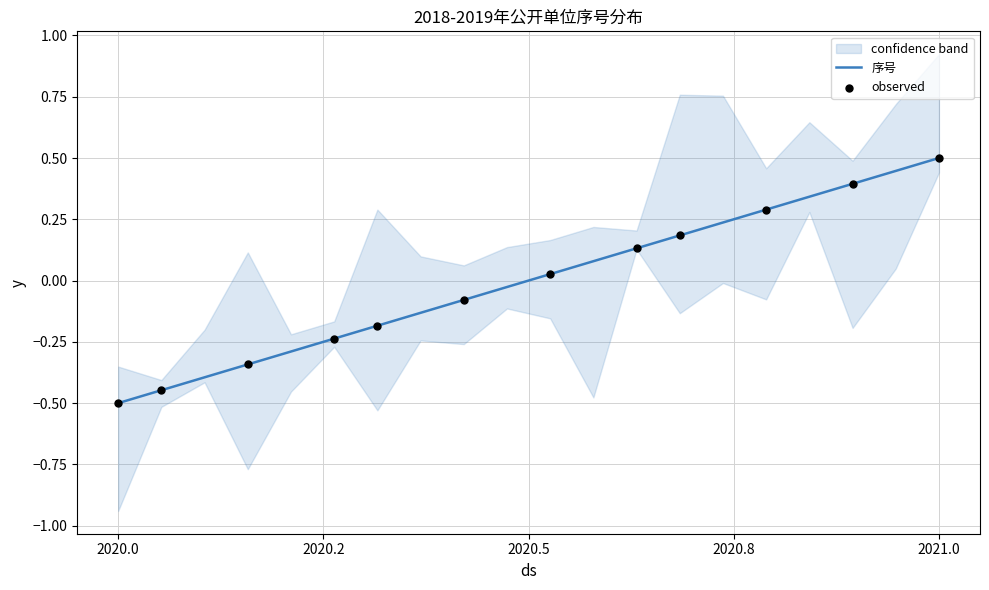

What is the change in value from 6 to 8?

+0.1